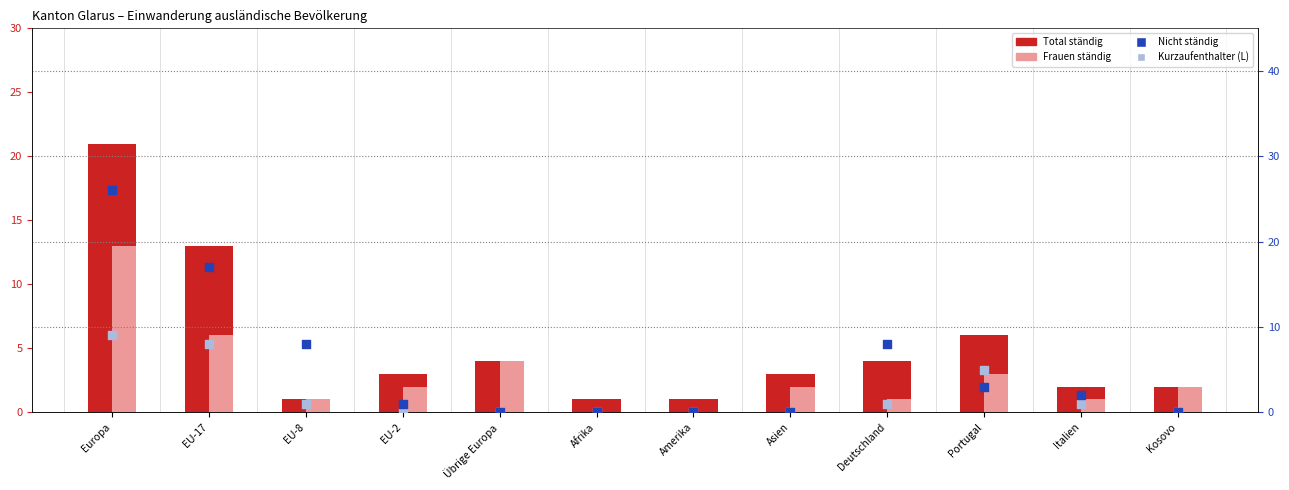

Is the value of Nicht ständig at Amerika greater than the value of Frauen ständig at Deutschland?

No